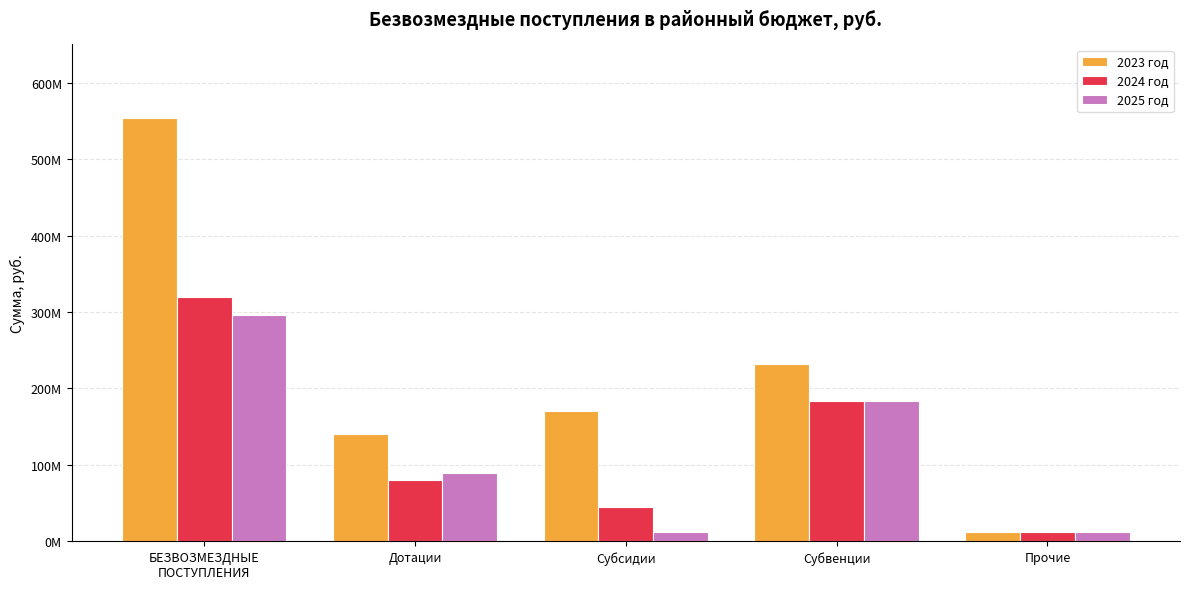

What is the difference between the 2023 год values at Дотации and БЕЗВОЗМЕЗДНЫЕ
ПОСТУПЛЕНИЯ?

413276125.9